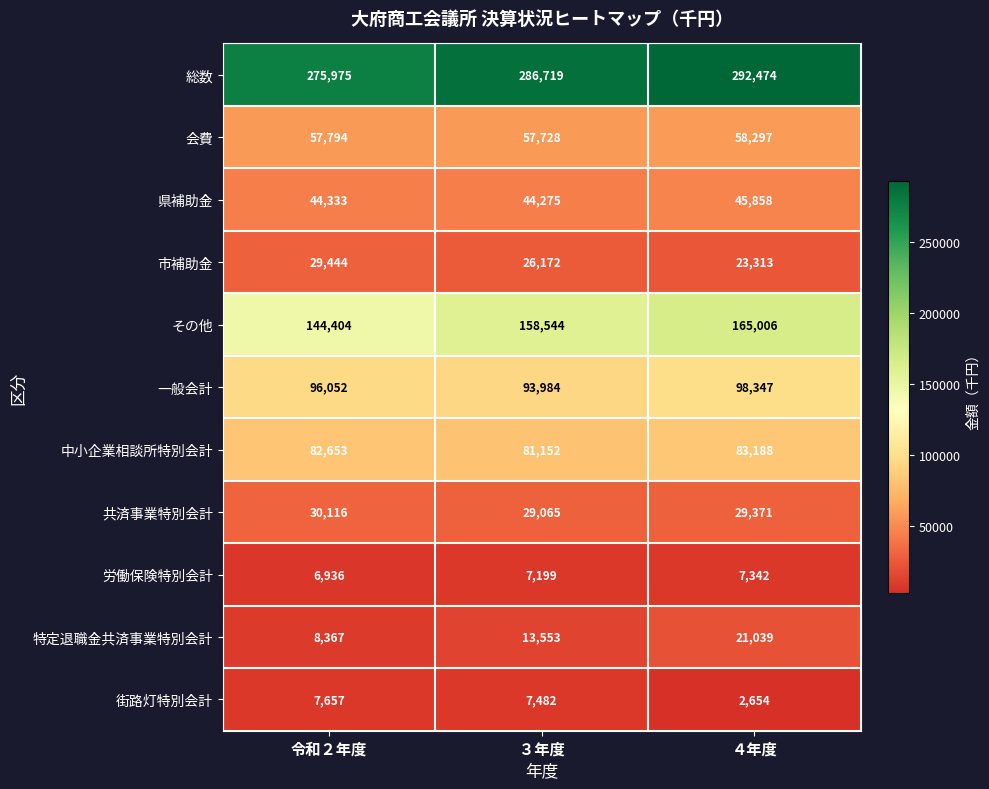

How many distinct data groups are displayed?

11